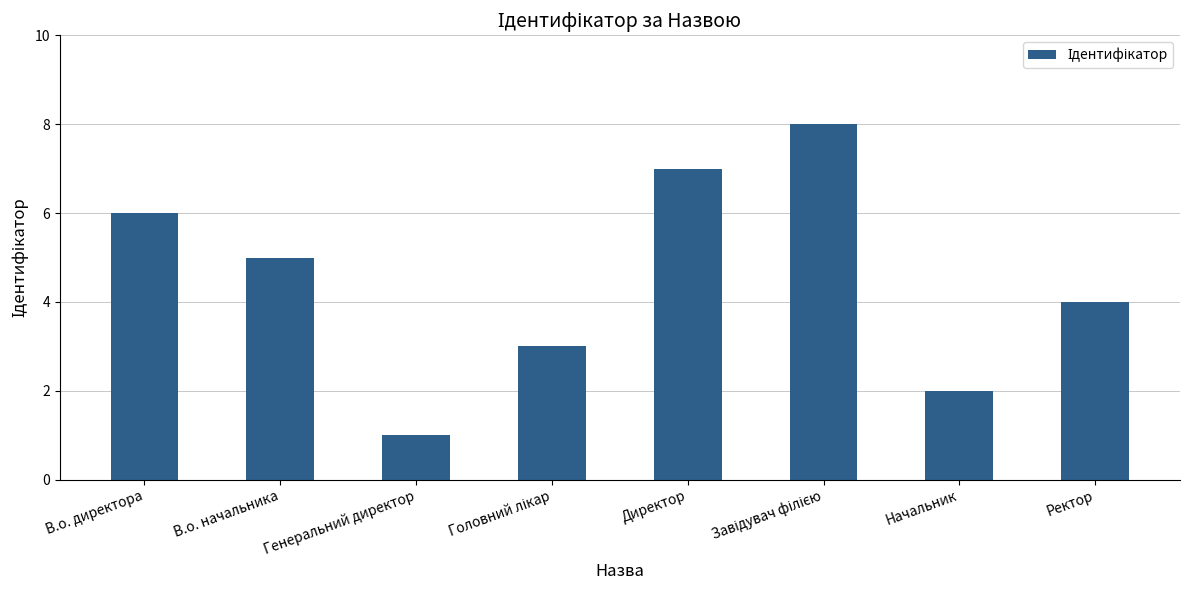

What is the maximum value shown in the chart?

8